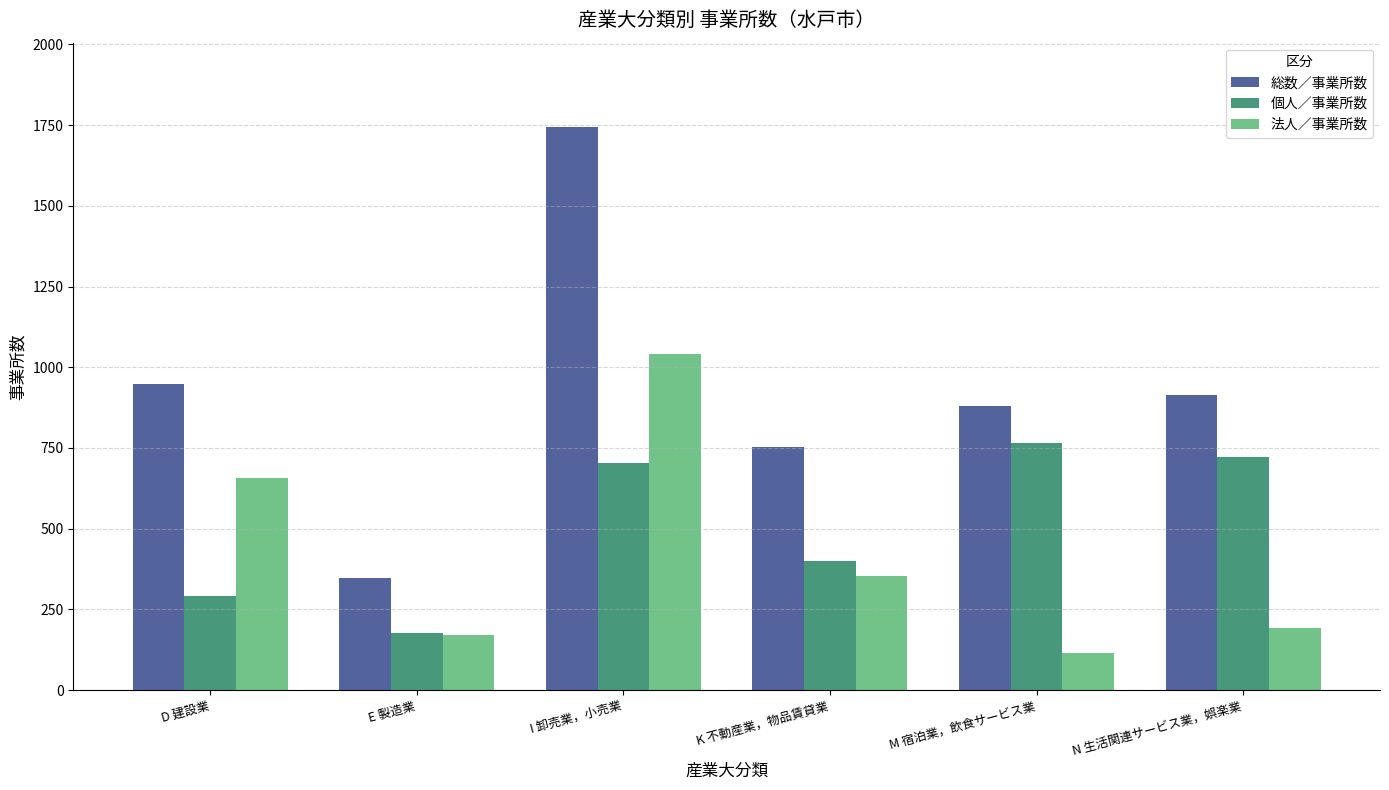

Are the bars grouped side by side (vs. stacked)?

Yes